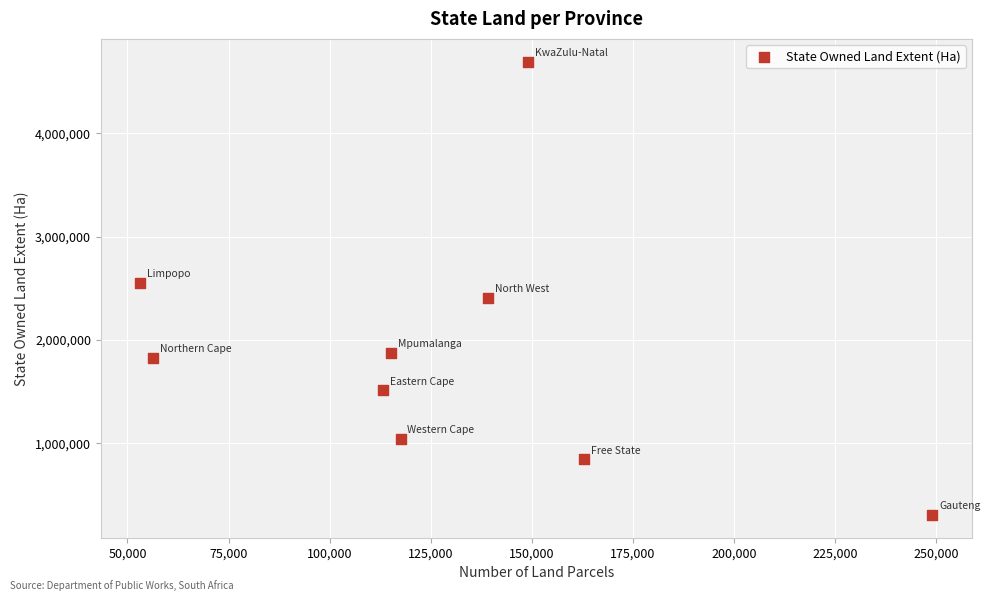

What is the average Y value?

1895765